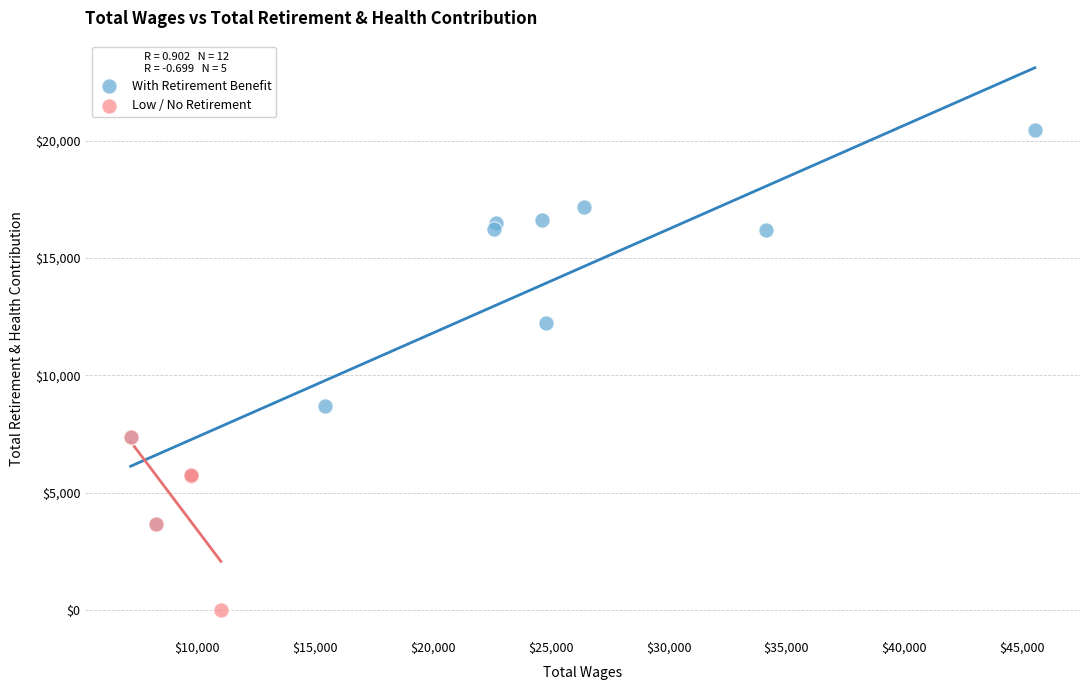

Which series has the largest Y range (max minus min)?

With Retirement Benefit